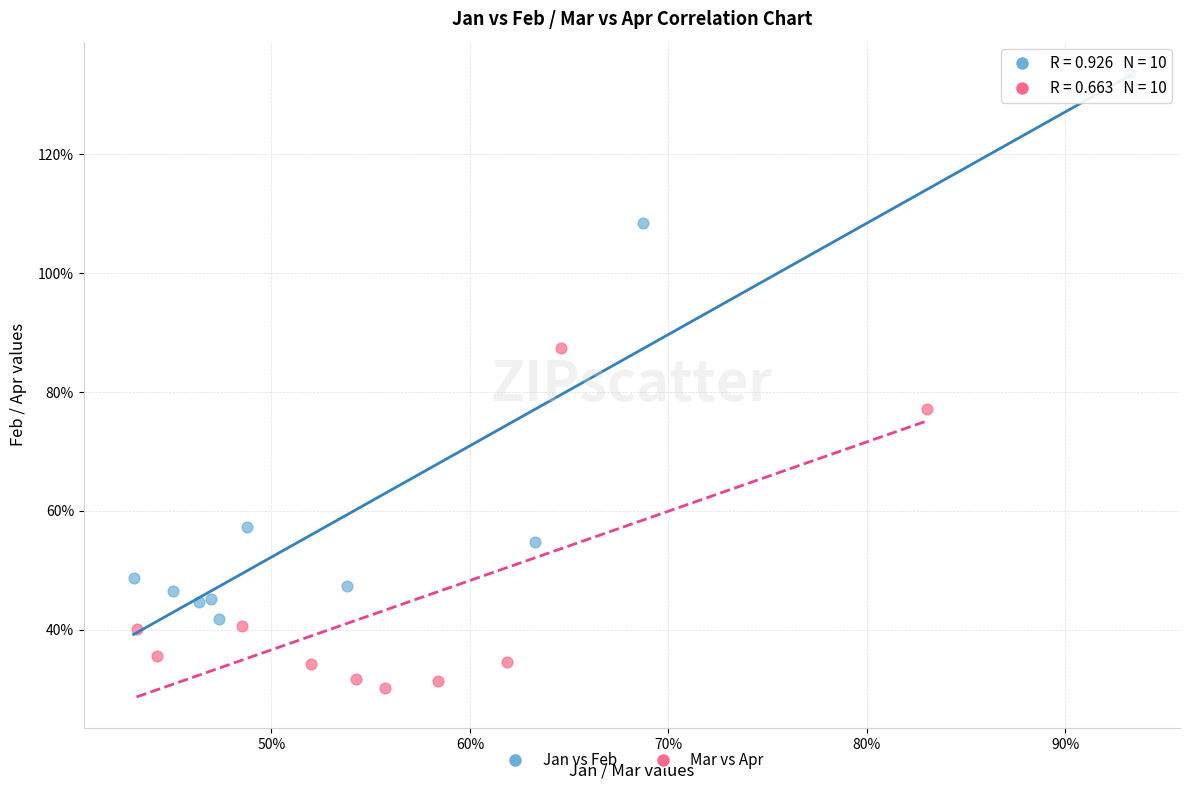

What are all the series names shown in the legend?

Jan vs Feb, Mar vs Apr